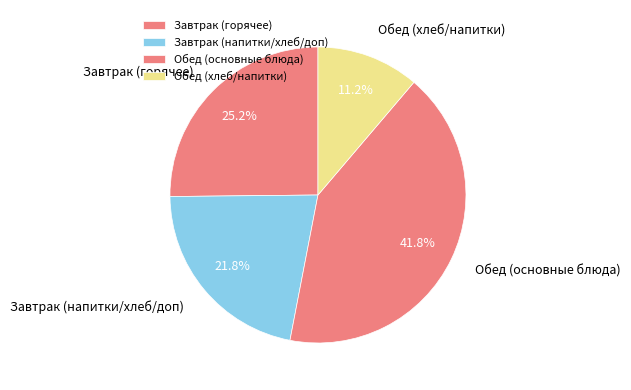

What is the largest slice in the pie chart?

Обед (основные блюда)